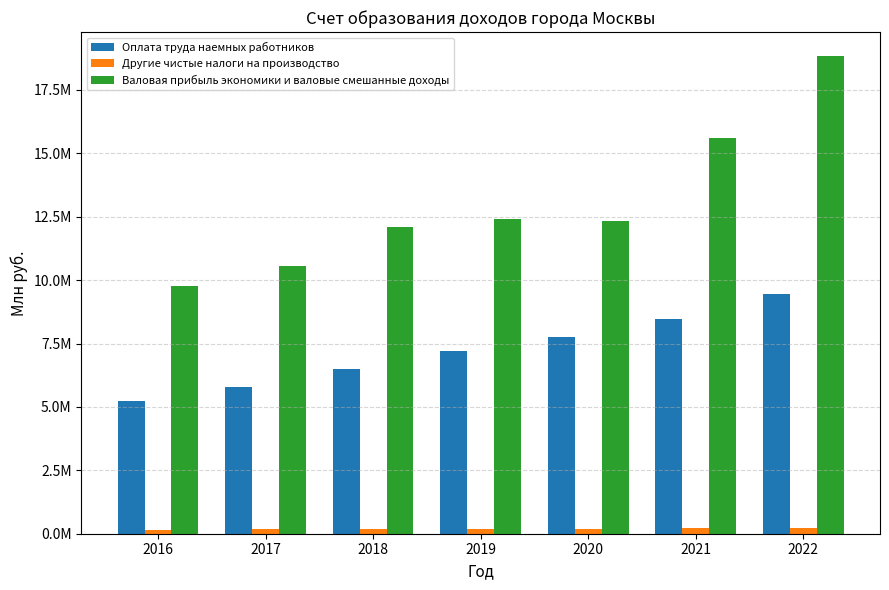

What are all the series names shown in the legend?

Оплата труда наемных работников, Другие чистые налоги на производство, Валовая прибыль экономики и валовые смешанные доходы